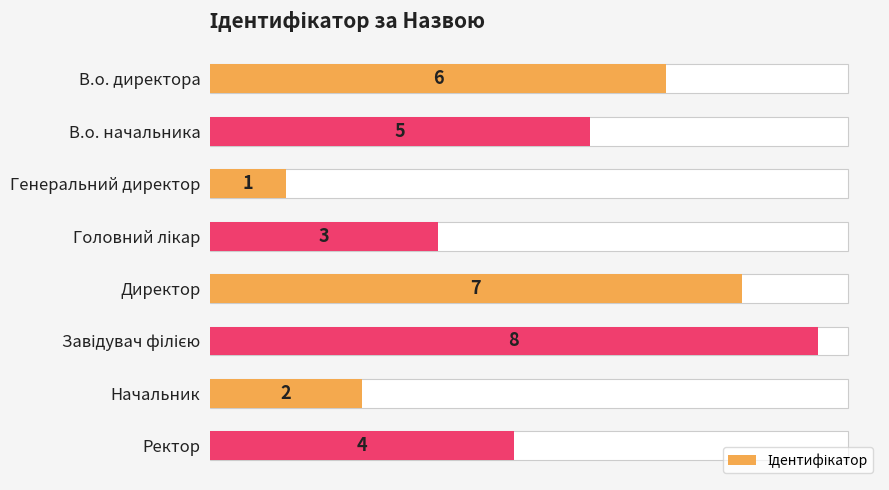

How many bars are there in total?

8